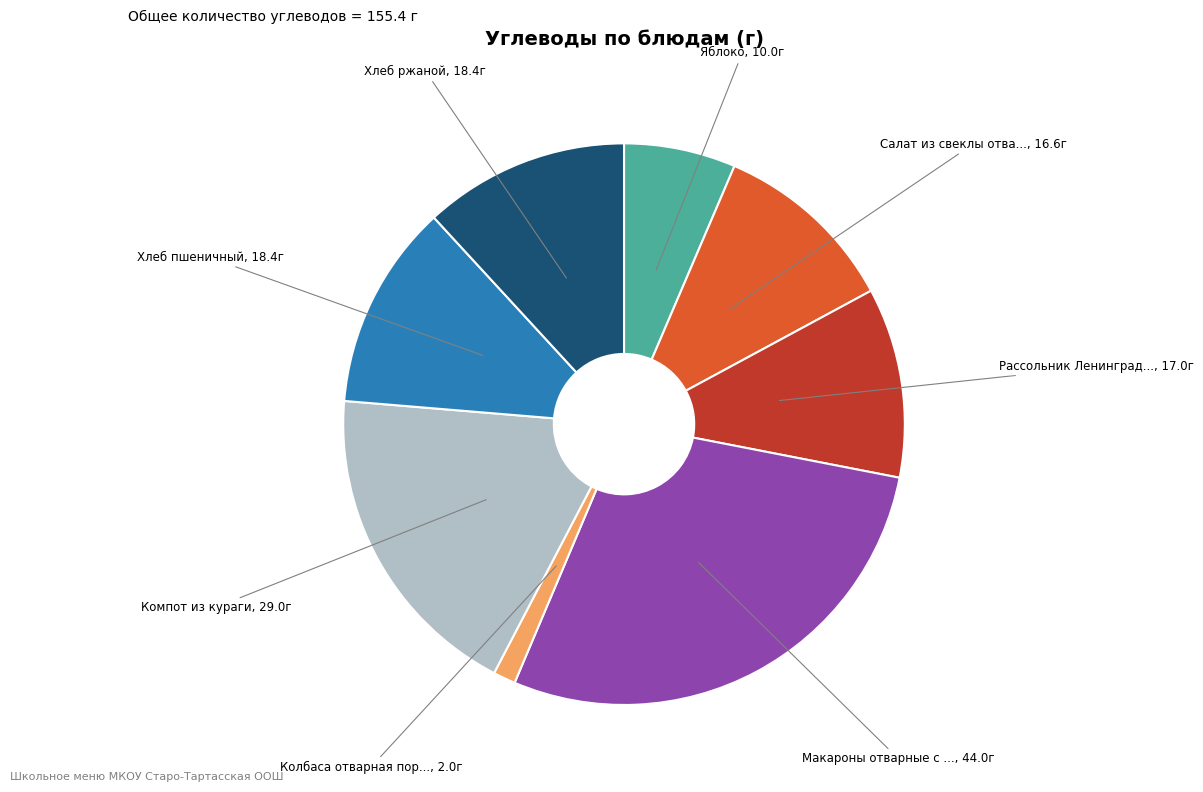

Is there a majority slice in this chart?

No